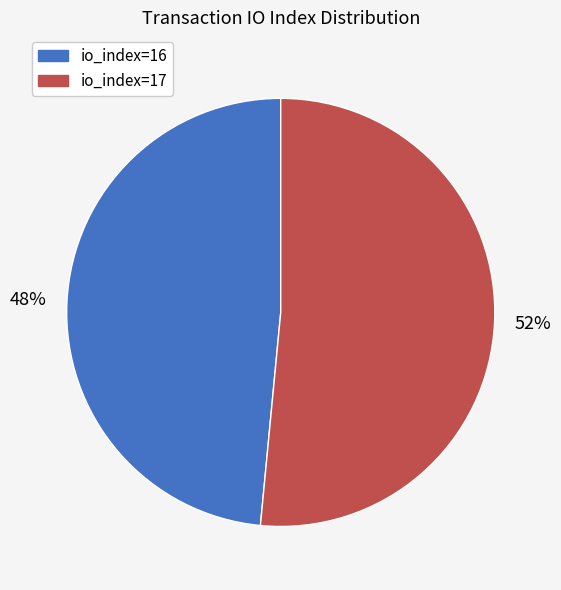

Do io_index=16 and io_index=17 together represent more than half of the pie?

Yes